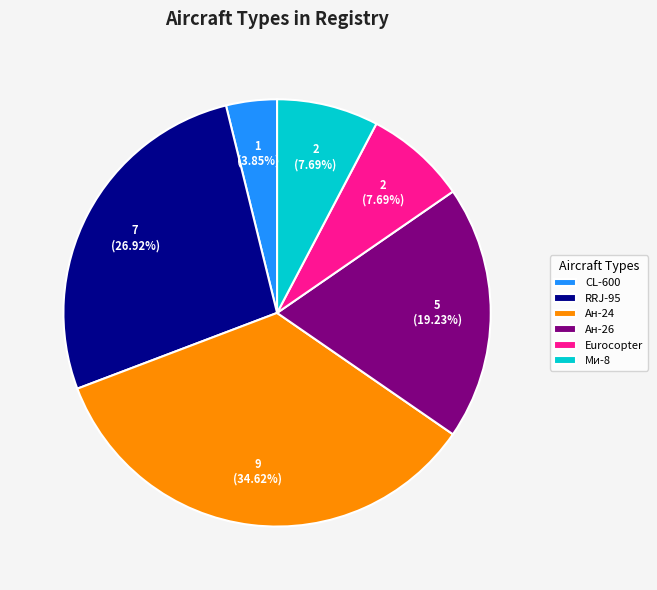

To the nearest percent, what is the combined percentage of Ан-26 and Eurocopter?

27%